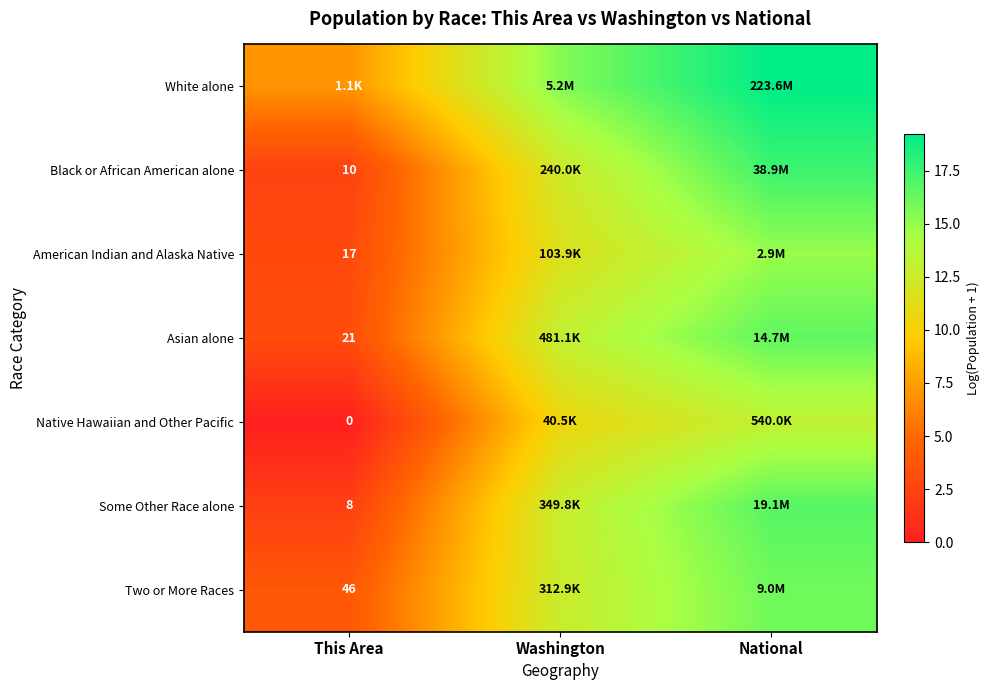

Is the value of Black or African American alone at This Area greater than the value of American Indian and Alaska Native at This Area?

No